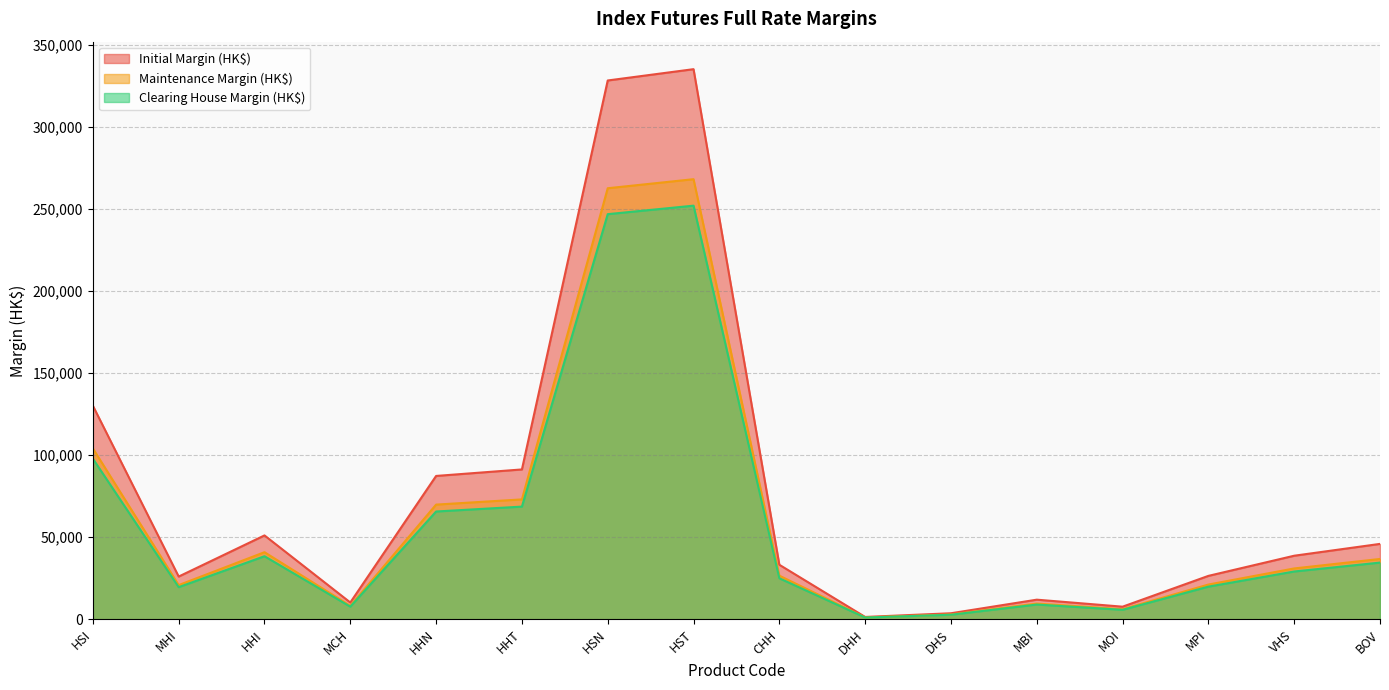

What is the label of the 1st point from the right?

BOV